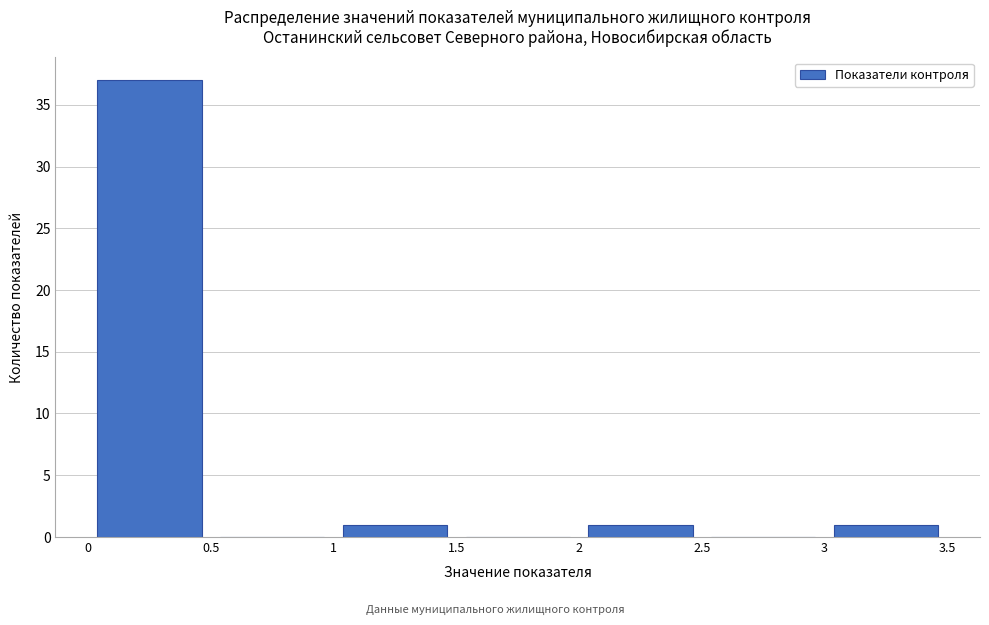

Which range on the x-axis has the tallest bar?

0 to 0.5